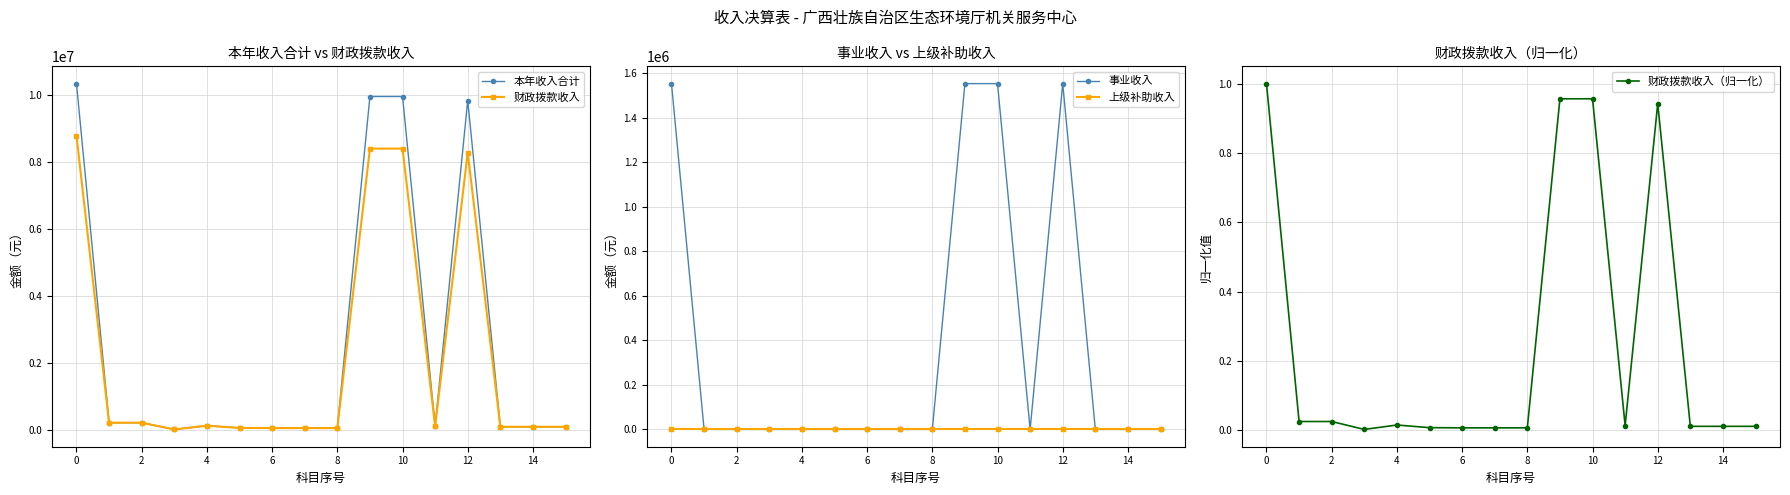

What is the highest value of the 财政拨款收入 series?

8778341.8